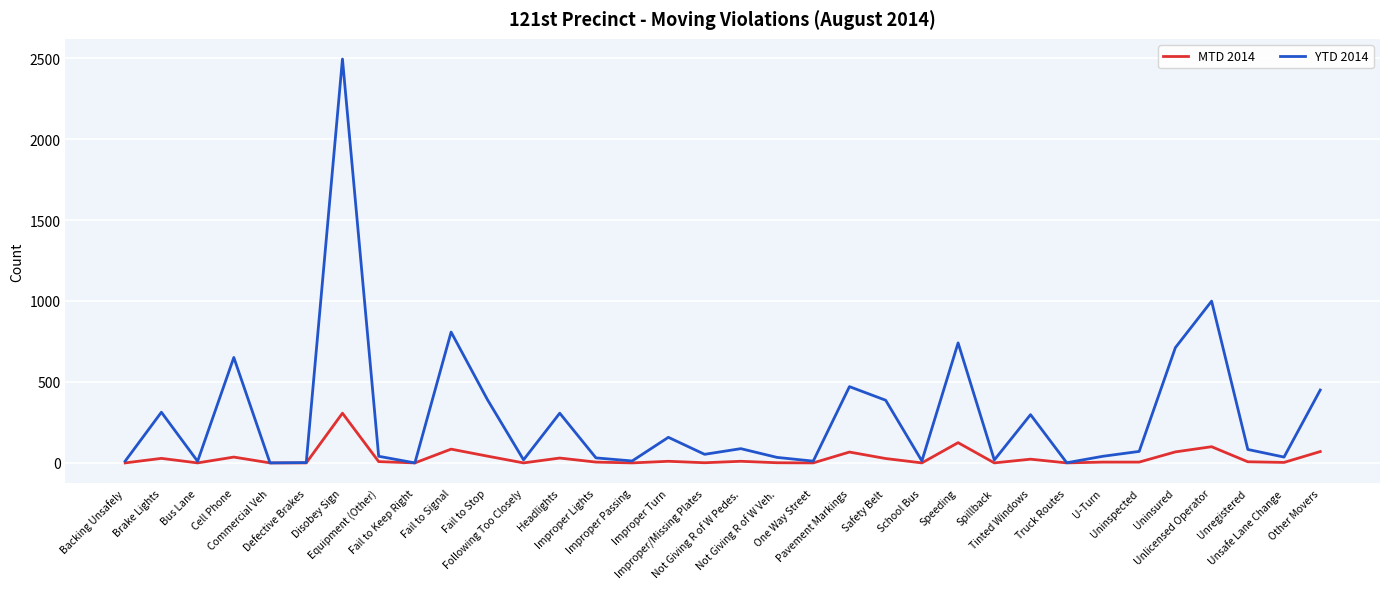

Which series has the largest total across all categories?

YTD 2014